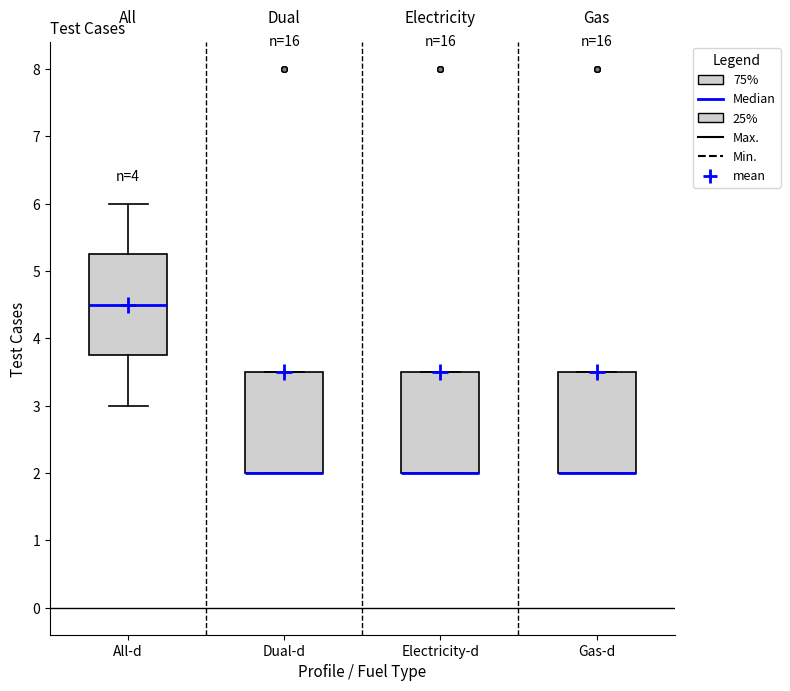

Reading left to right, transcribe this box plot: for each box, give where its median line is, the range the box spans, and where its two whiskers end, as read against the y-axis. The values are not printed on the chart, so give them approximately, as read against the axis.

All-d: median 4.5, box 3.8 to 5.3, whiskers 3.0 to 6.0
Dual-d: median 2.0 (drawn on the box's lower edge), box 2.0 to 3.5, whiskers 2.0 to 3.5
Electricity-d: median 2.0 (drawn on the box's lower edge), box 2.0 to 3.5, whiskers 2.0 to 3.5
Gas-d: median 2.0 (drawn on the box's lower edge), box 2.0 to 3.5, whiskers 2.0 to 3.5